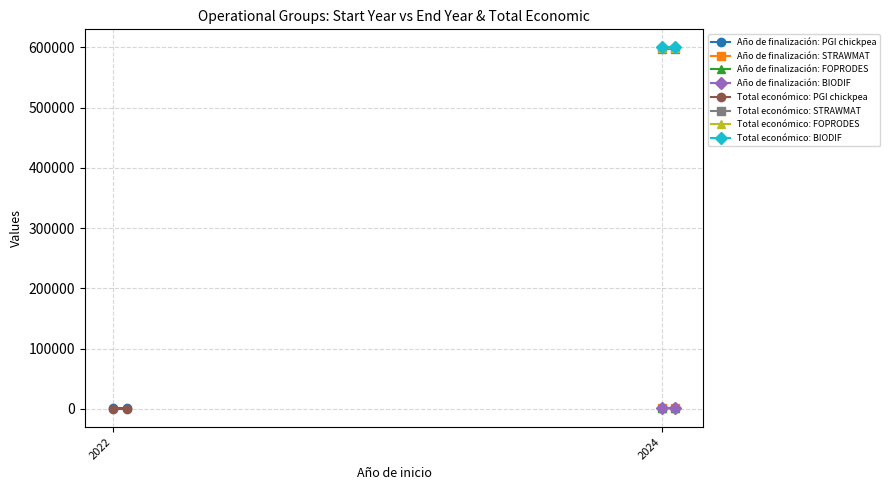

Reading left to right, extract all data points from this chart.

Año de finalización: 2024	2027	2027	2027
Total económico: 0	597320	599211	599927